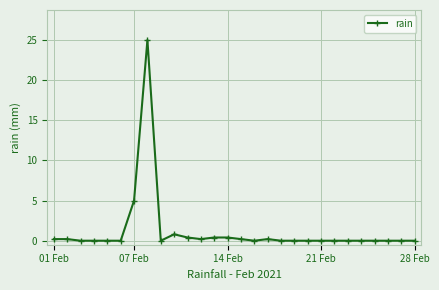

How many lines are shown in the chart?

1